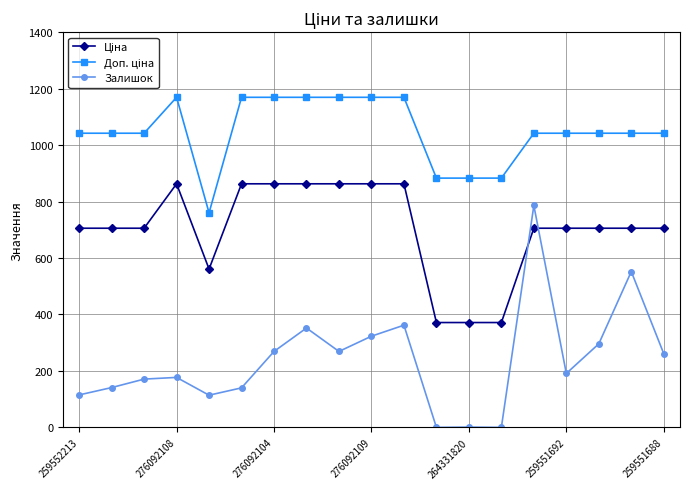

At how many categories does at least one series exceed 991?

15